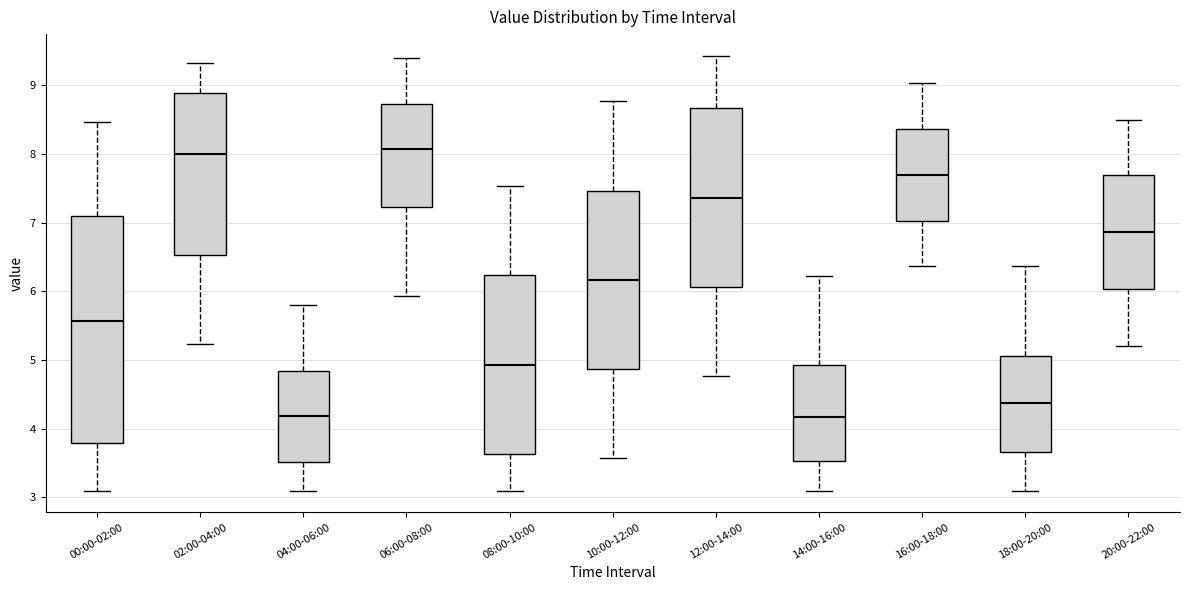

Reading left to right, transcribe this box plot: for each box, give where its median line is, the range the box spans, and where its two whiskers end, as read against the y-axis. The values are not printed on the chart, so give them approximately, as read against the axis.

00:00-02:00: median 5.6, box 3.8 to 7.1, whiskers 3.1 to 8.5
02:00-04:00: median 8.0, box 6.5 to 8.9, whiskers 5.2 to 9.3
04:00-06:00: median 4.2, box 3.5 to 4.8, whiskers 3.1 to 5.8
06:00-08:00: median 8.1, box 7.2 to 8.7, whiskers 5.9 to 9.4
08:00-10:00: median 4.9, box 3.6 to 6.2, whiskers 3.1 to 7.5
10:00-12:00: median 6.2, box 4.9 to 7.5, whiskers 3.6 to 8.8
12:00-14:00: median 7.4, box 6.1 to 8.7, whiskers 4.8 to 9.4
14:00-16:00: median 4.2, box 3.5 to 4.9, whiskers 3.1 to 6.2
16:00-18:00: median 7.7, box 7.0 to 8.4, whiskers 6.4 to 9.0
18:00-20:00: median 4.4, box 3.7 to 5.1, whiskers 3.1 to 6.4
20:00-22:00: median 6.9, box 6.0 to 7.7, whiskers 5.2 to 8.5